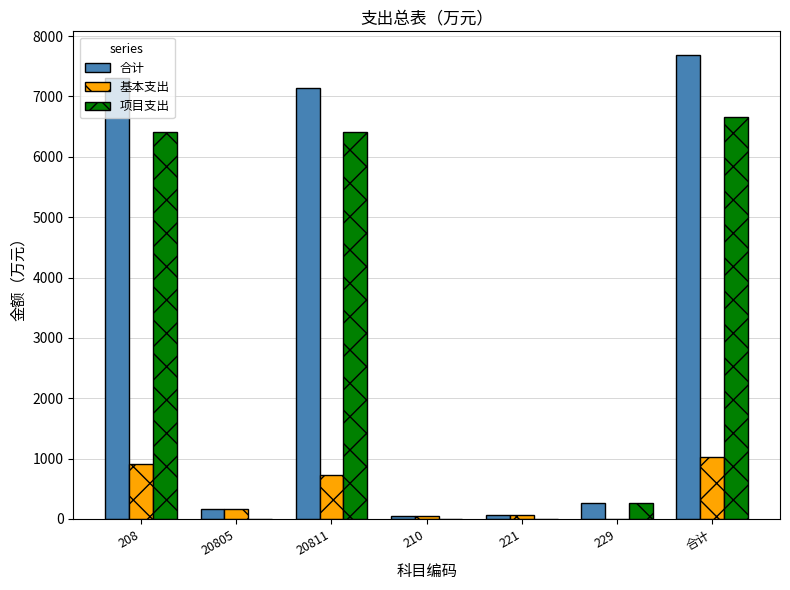

What is the greatest value displayed?

7694.8